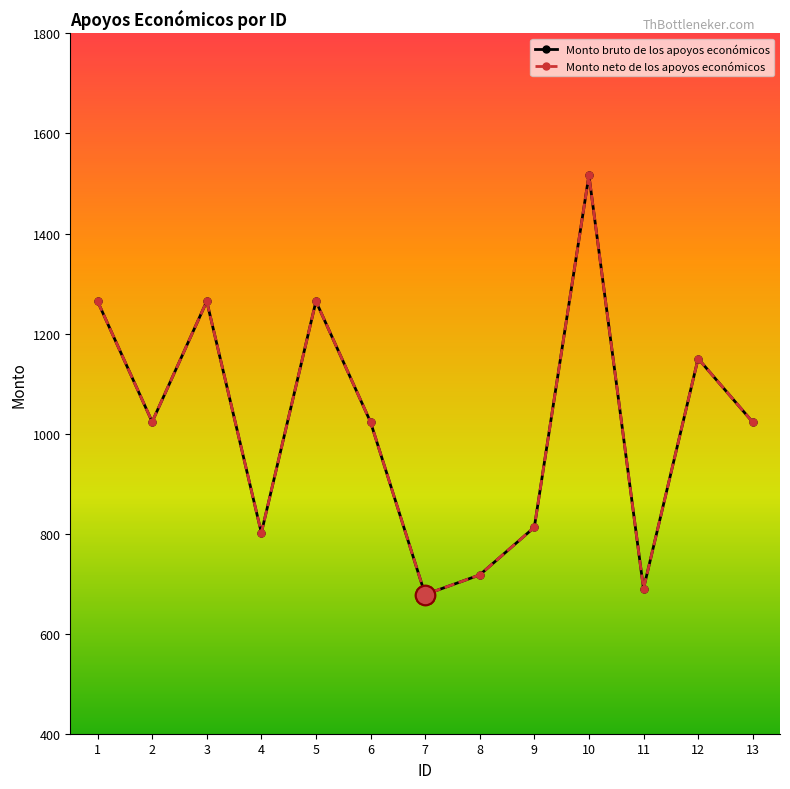

Is this an area chart (filled region under the line)?

No